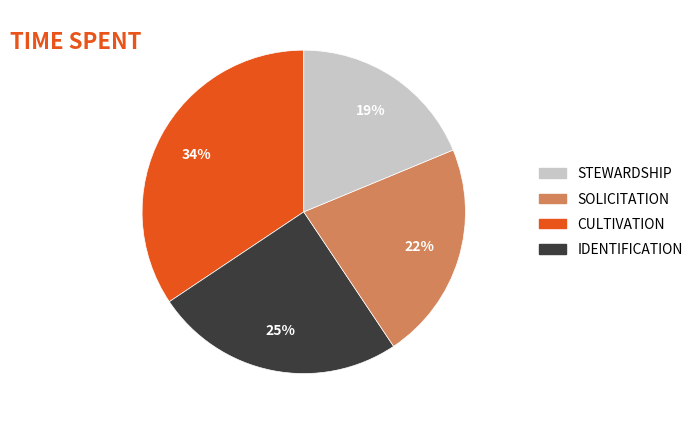

To the nearest percent, what is the average slice percentage?

25%